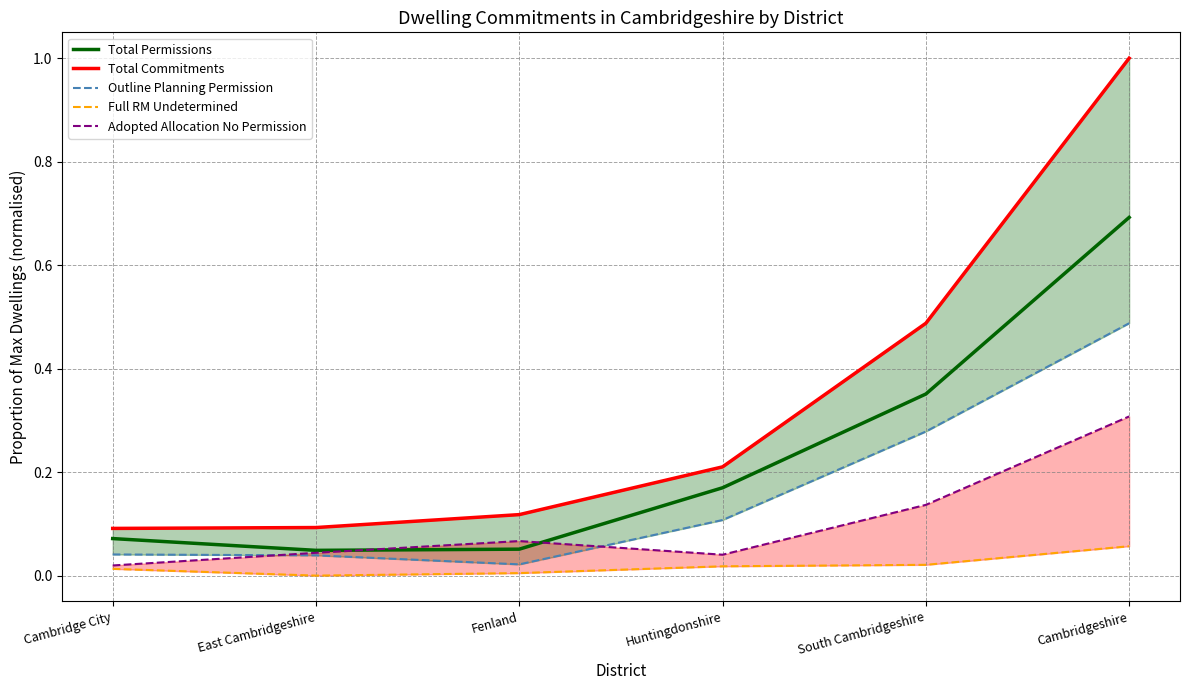

Between Cambridge City and Huntingdonshire, which is larger?

Huntingdonshire